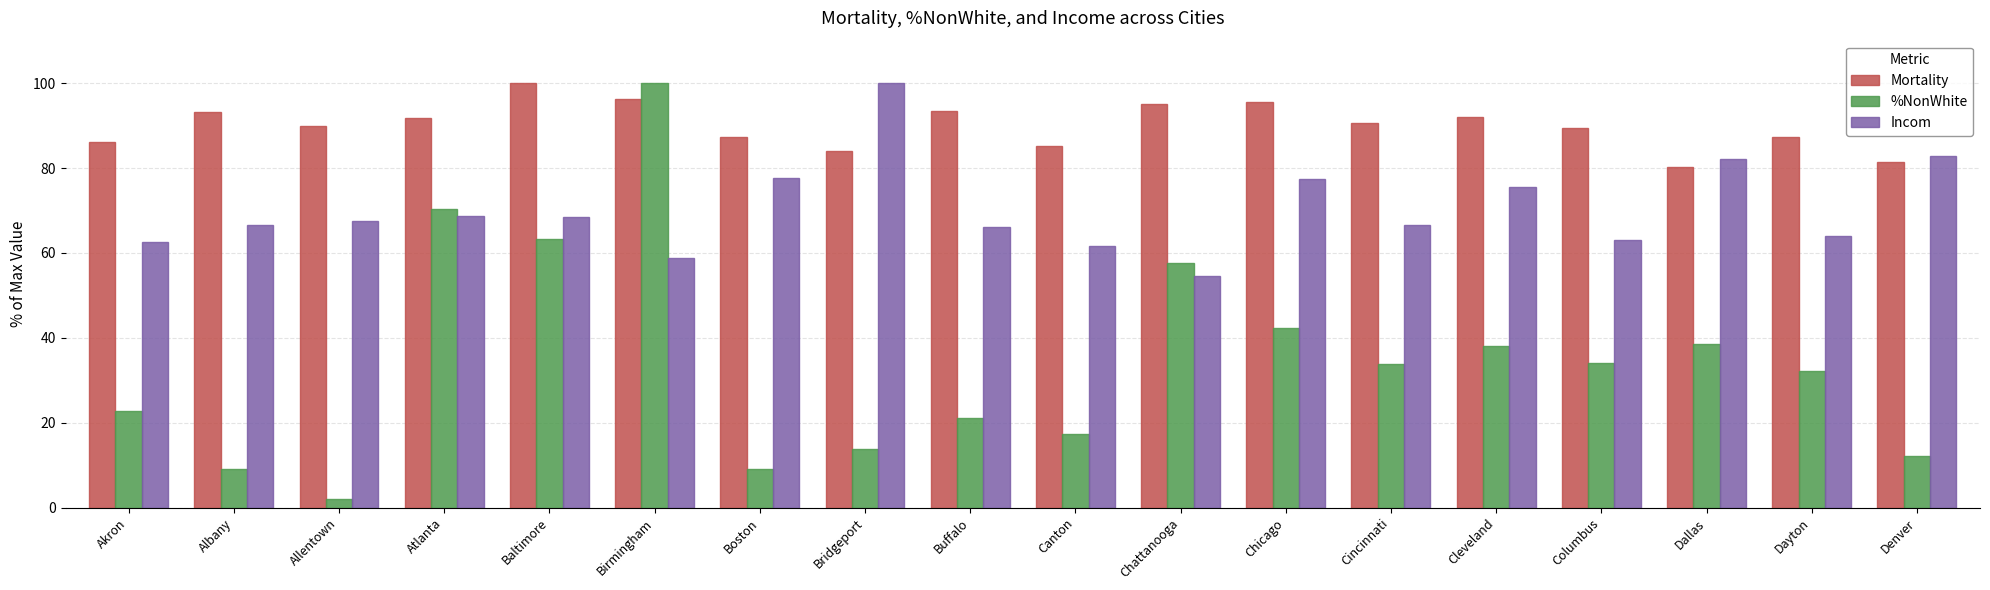

How many distinct data groups are displayed?

3